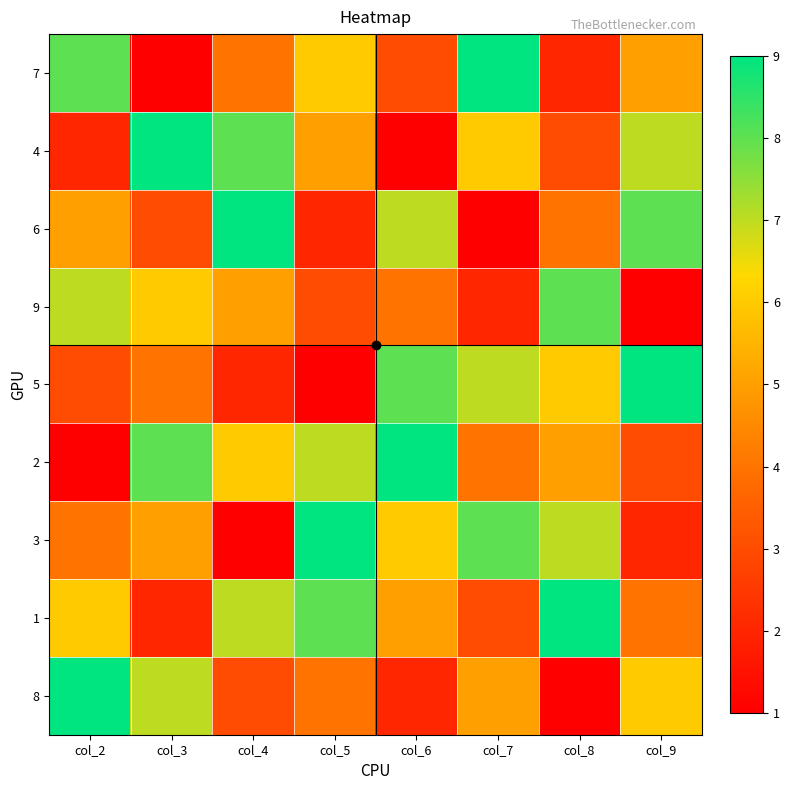

Which has a higher value, col_7 or col_5?

col_7